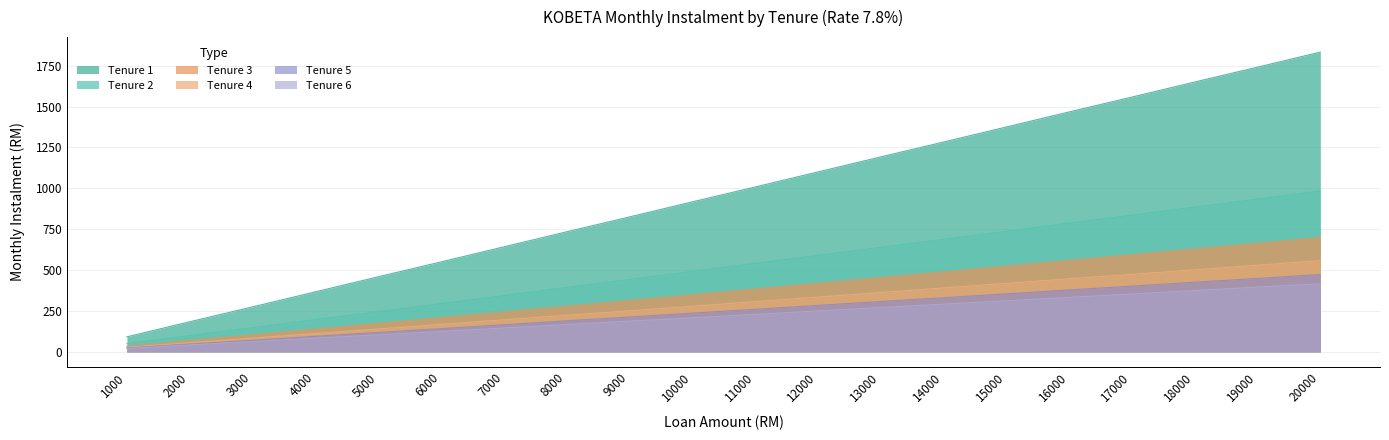

What is the approximate value of Tenure 6 at 7000?

146